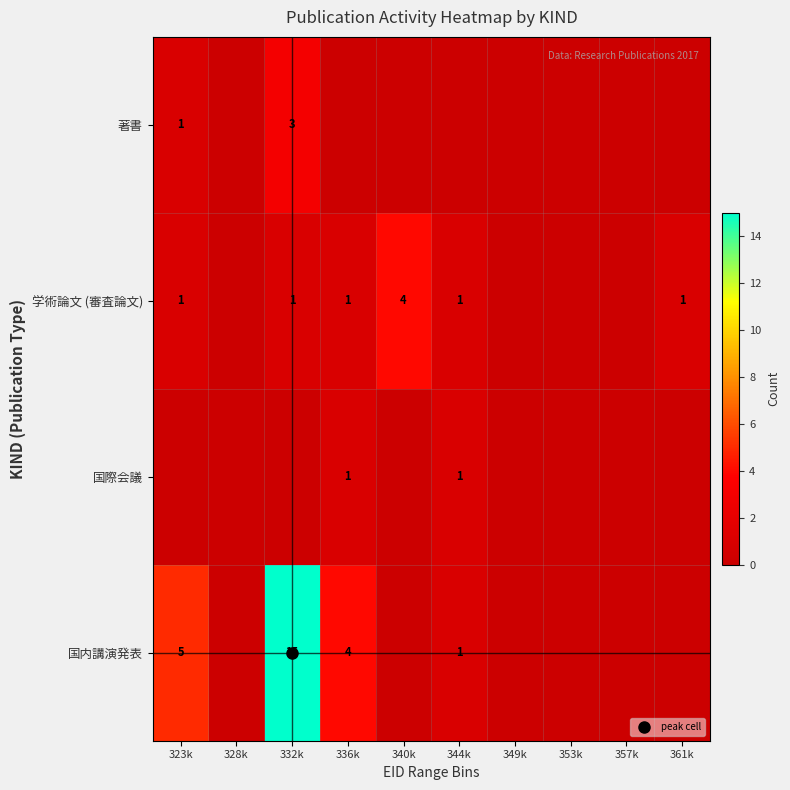

What is the average value of the 学術論文 (審査論文) series?

1